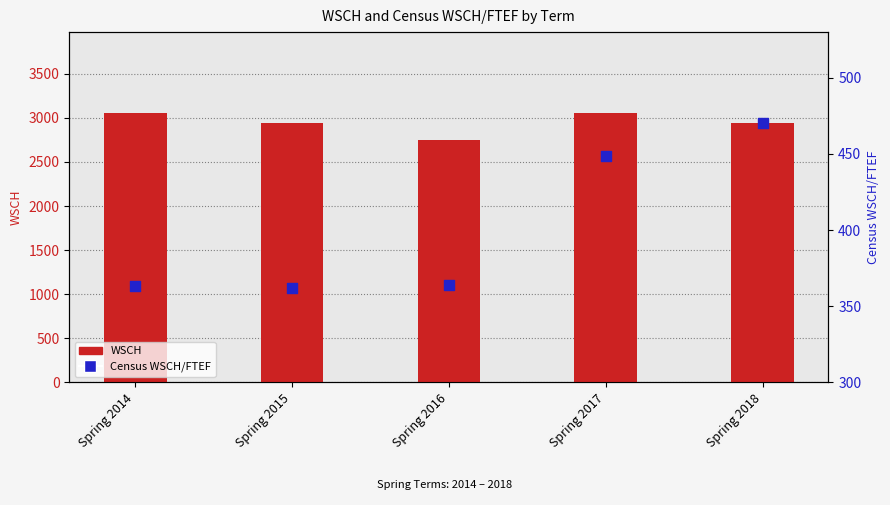

Which series contains the highest Y value?

WSCH